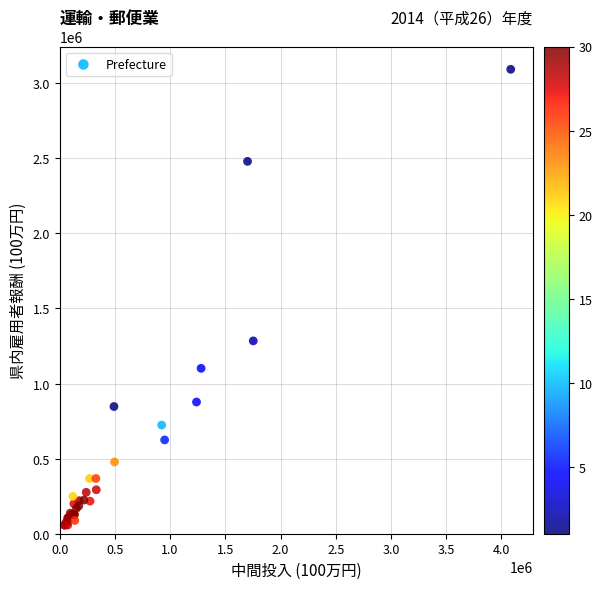

What Y value in the scatter plot is closest to 1574347?

1283814